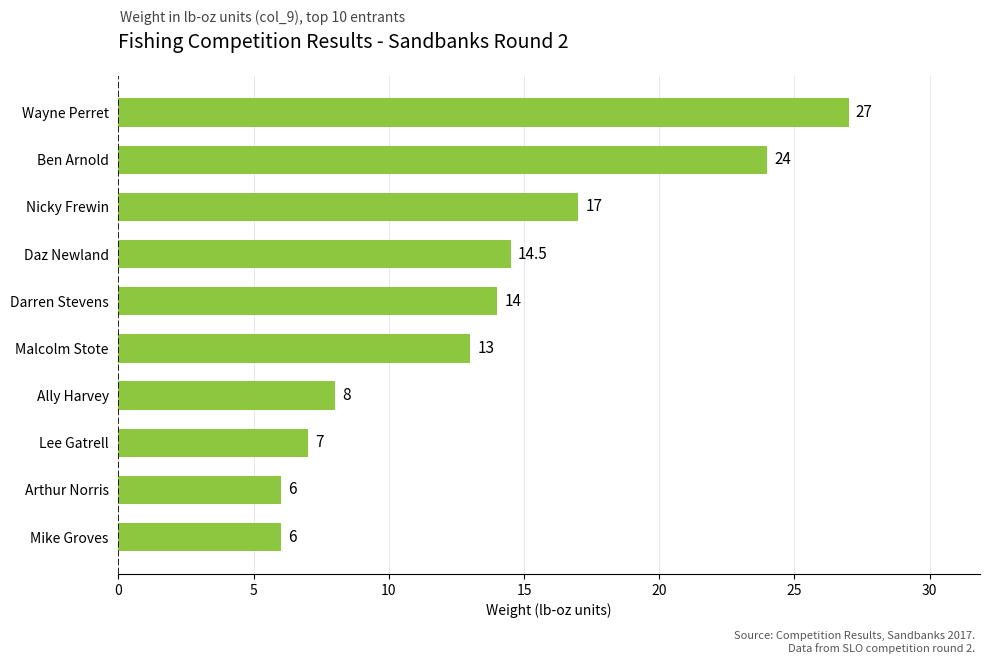

Where is the data nearest to the value 16?

Nicky Frewin